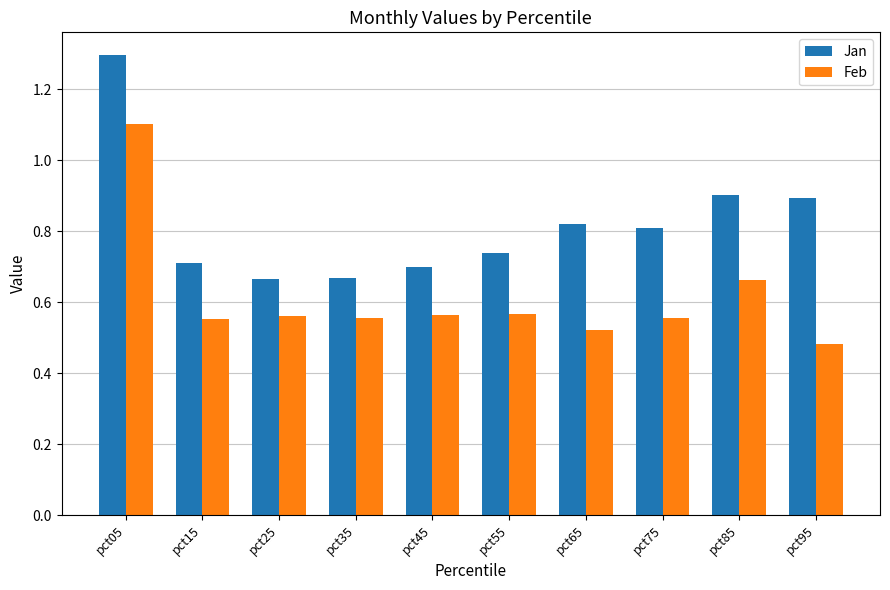

Is it true that Jan equals 0.7 at pct45?

True